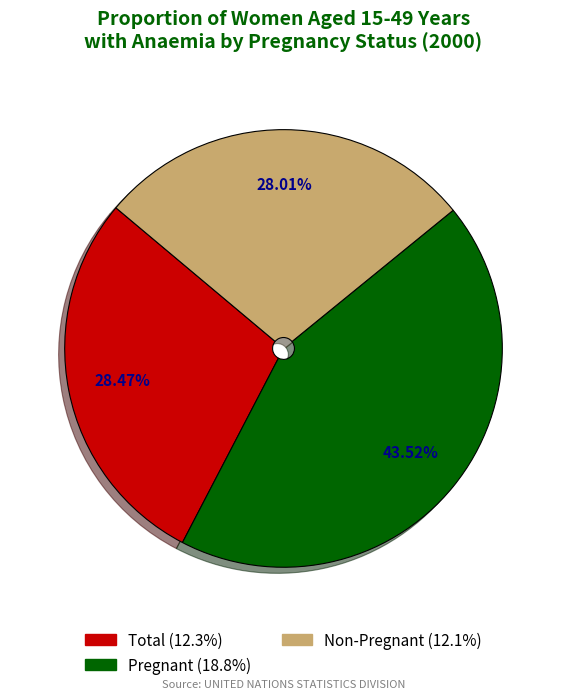

Does any single category account for the majority?

No